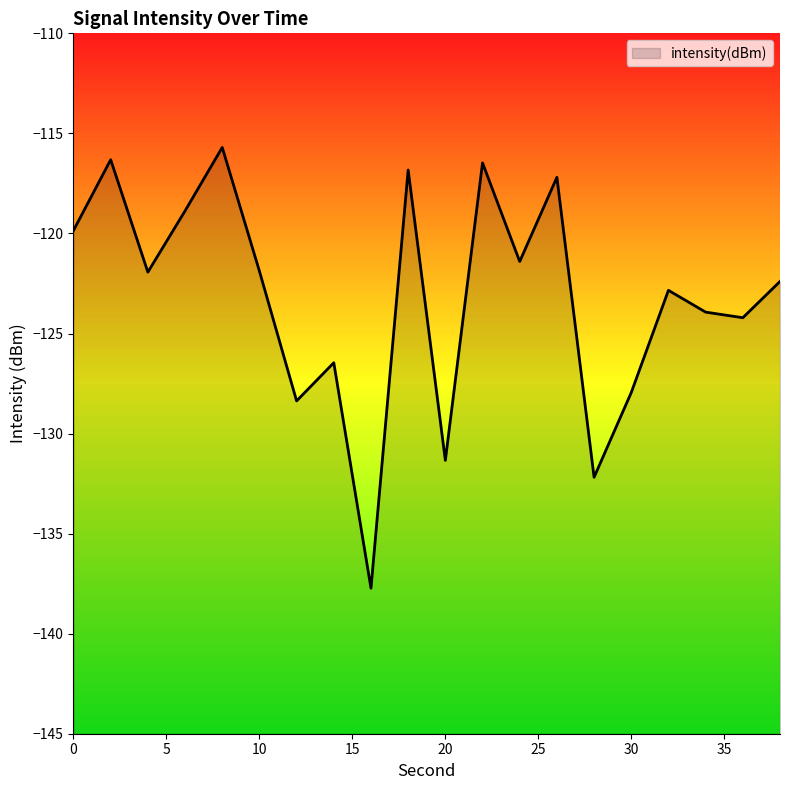

How many values are below -121?

13